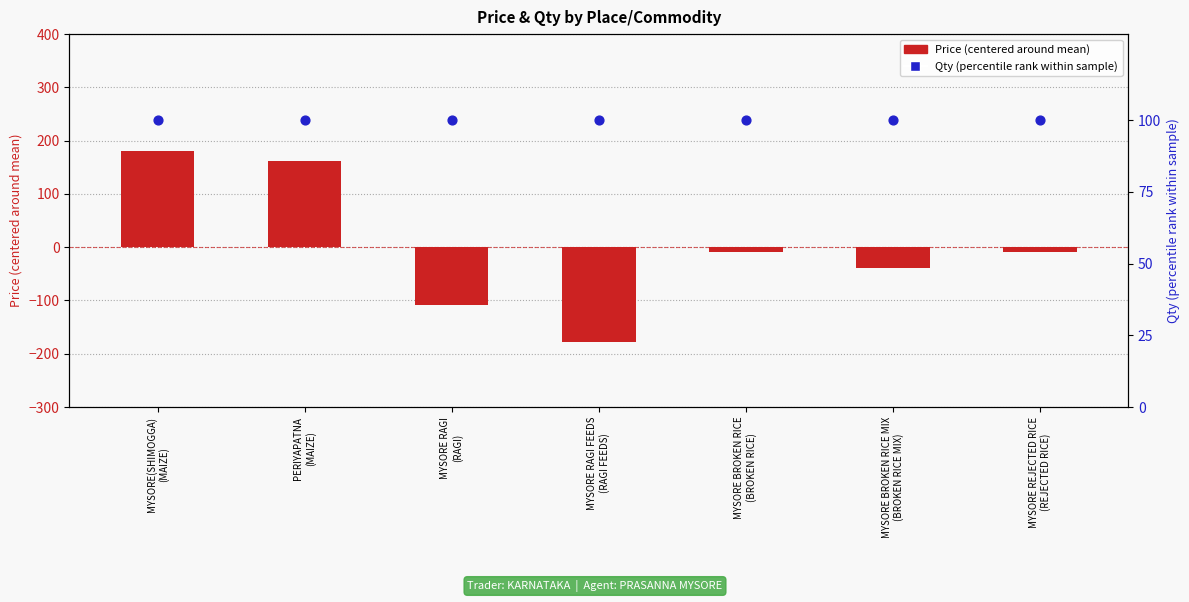

Which series has the largest Y range (max minus min)?

Price (centered)